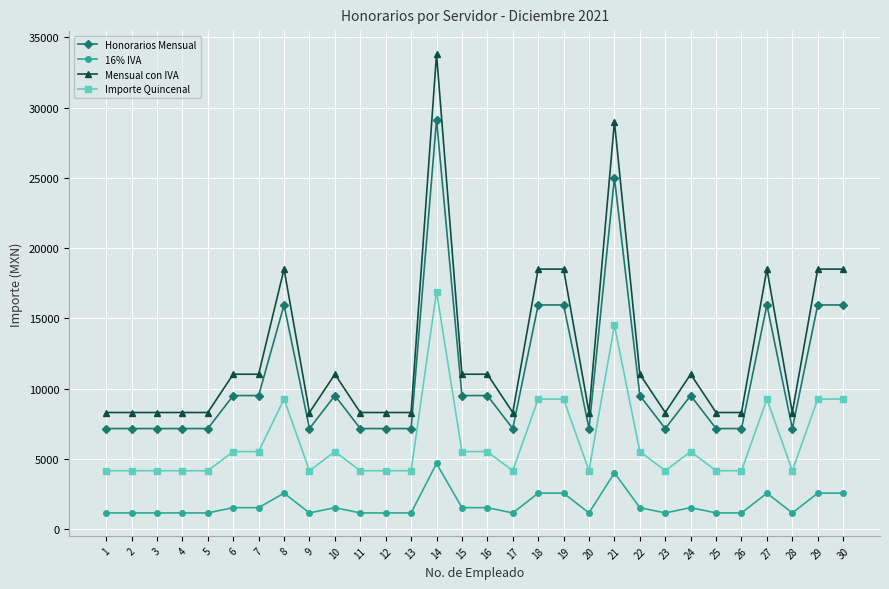

List the series in order of their peak value, lowest first.

16% IVA, Importe Quincenal, Honorarios Mensual, Mensual con IVA